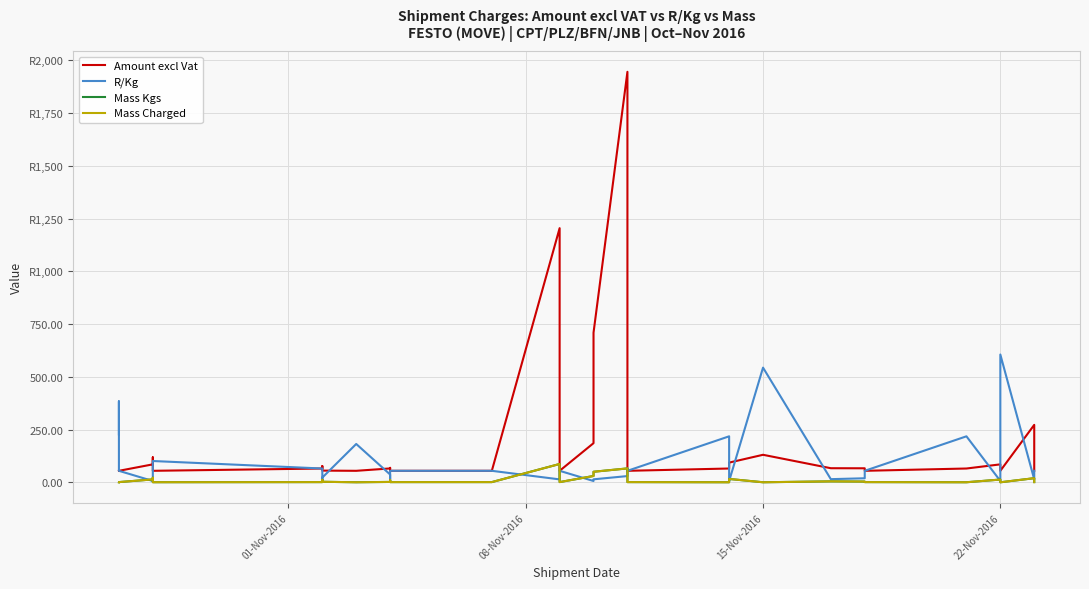

How many values in the Amount excl Vat series exceed 65?

25